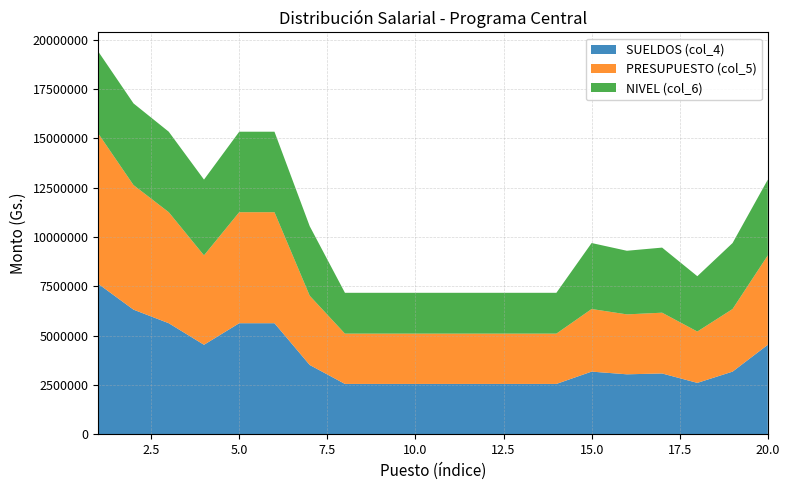

Reading right to left, list all the values displayed in this chart.

SUELDOS (col_4): 20=4534800	19=3174500	18=2603500	17=3081100	16=3038300	15=3174500	14=2550307	13=2550307	12=2550307	11=2550307	10=2550307	9=2550307	8=2550307	7=3511400	6=5628800	5=5628800	4=4534800	3=5628800	2=6316100	1=7623000
PRESUPUESTO (col_5): 20=4534800	19=3174500	18=2603500	17=3081100	16=3038300	15=3174500	14=2550307	13=2550307	12=2550307	11=2550307	10=2550307	9=2550307	8=2550307	7=3511400	6=5628800	5=5628800	4=4534800	3=5628800	2=6316100	1=7623000
NIVEL (col_6): 20=256	19=223	18=187	17=220	16=215	15=223	14=138	13=138	12=138	11=138	10=138	9=138	8=138	7=235	6=272	5=272	4=256	3=272	2=276	1=277